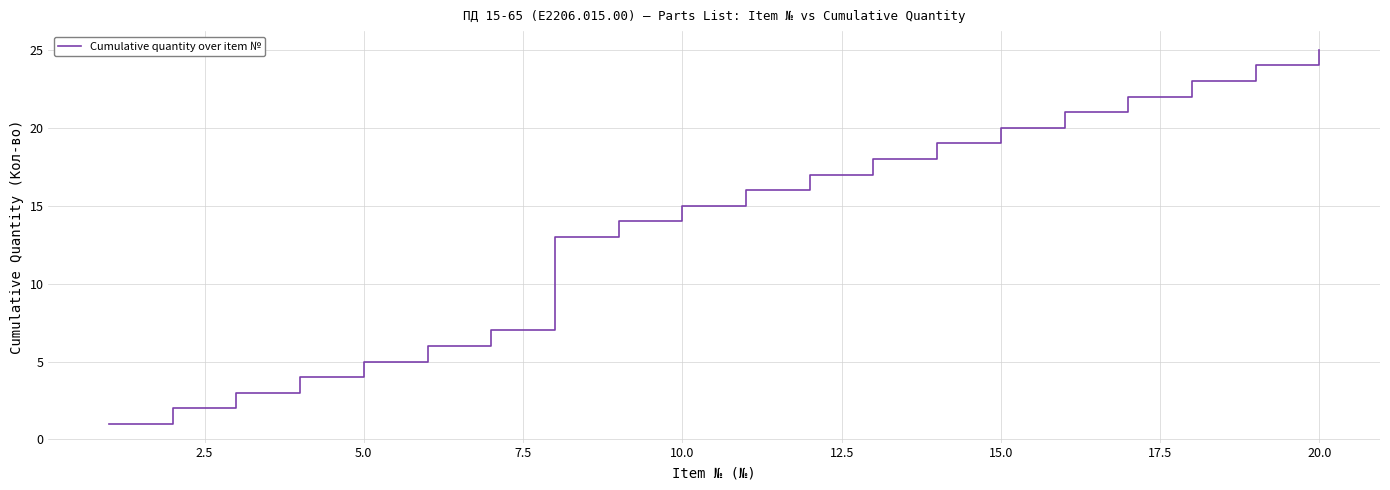

True or false: the data has more than 1 interior local peaks.

False